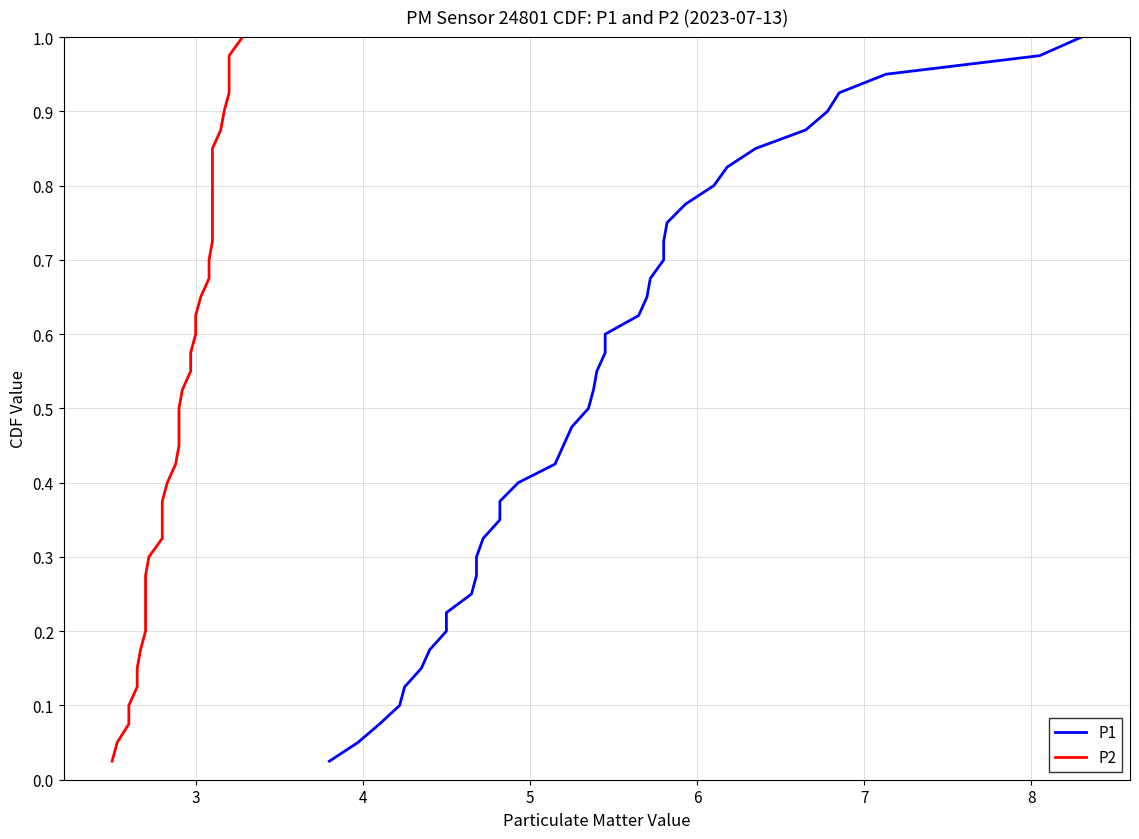

What are all the series names shown in the legend?

P1, P2